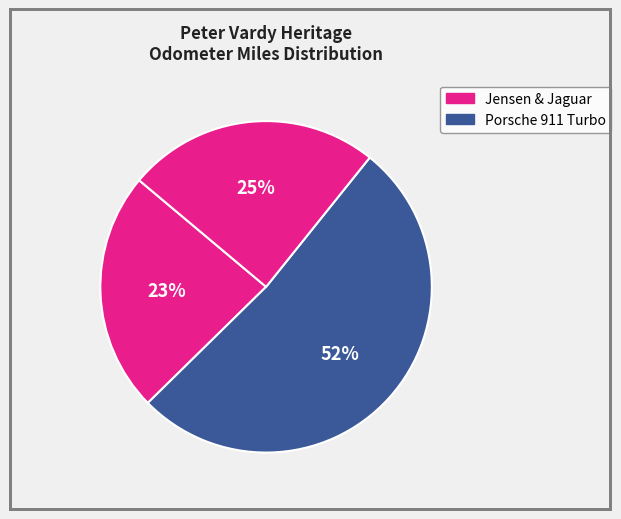

How many segments does this pie chart have?

3